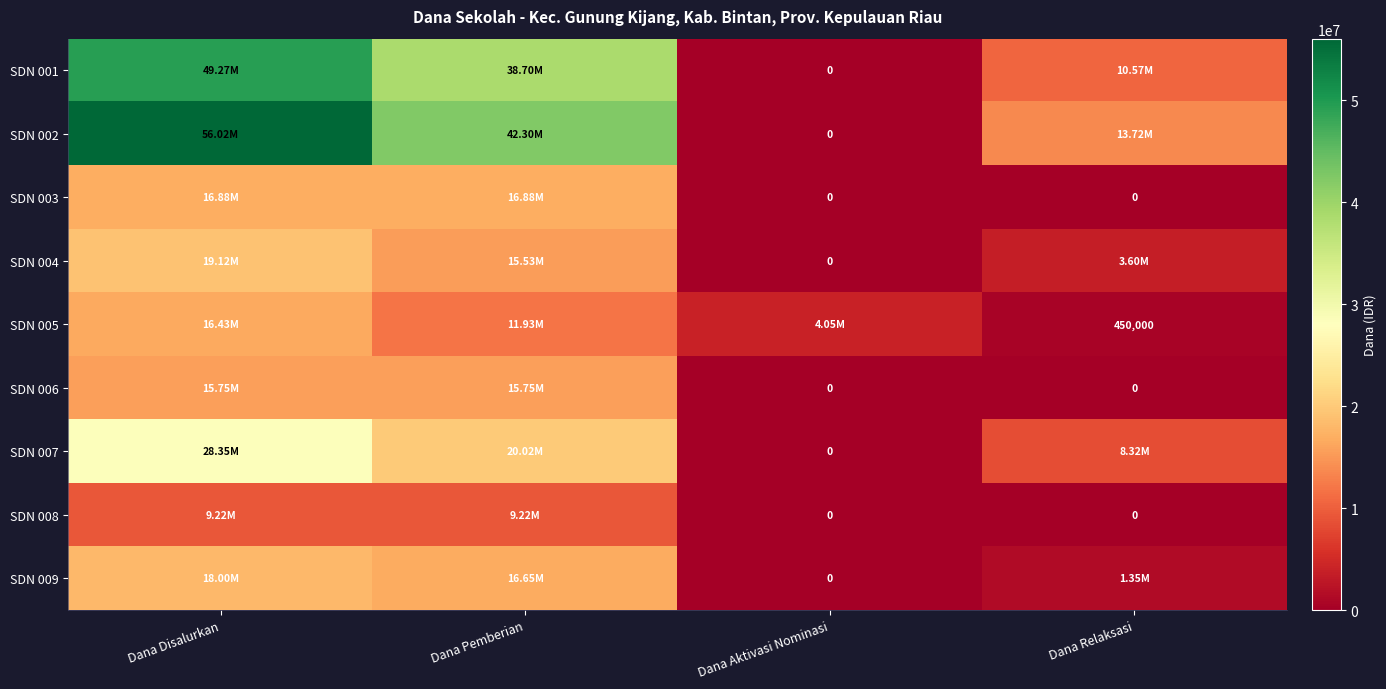

What is the difference between the maximum and second lowest values in the SDN 001 series?

38700000